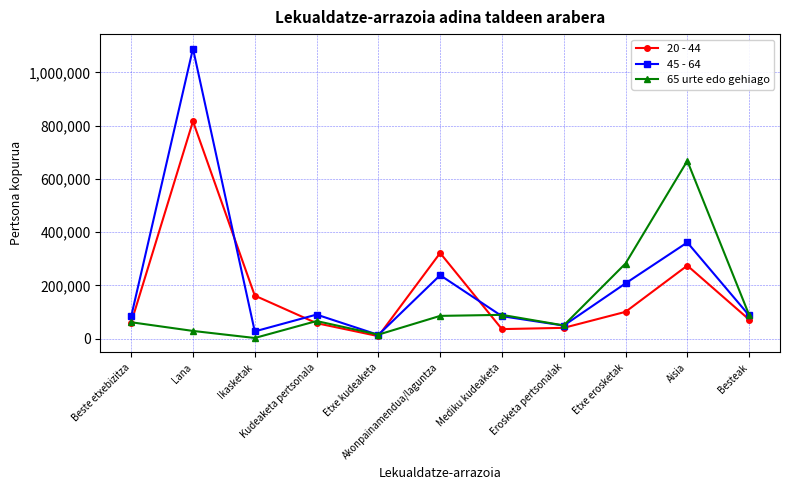

True or false: 20 - 44 and 65 urte edo gehiago intersect in this chart.

True